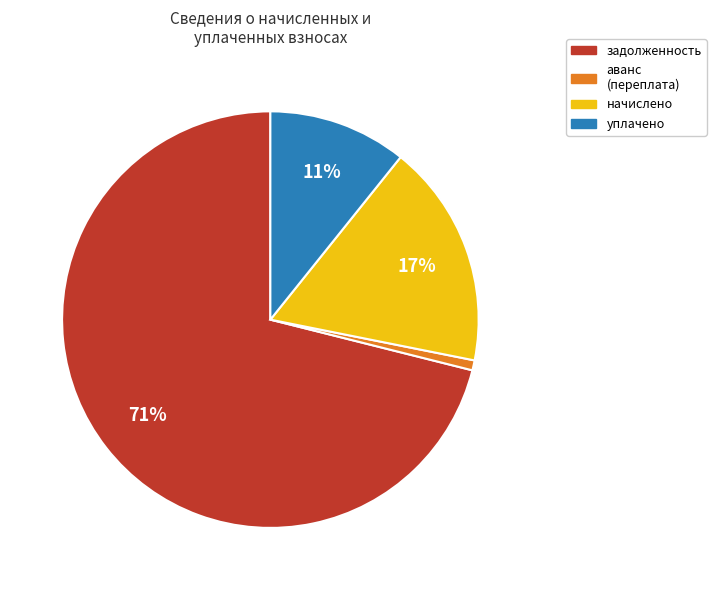

Rank the categories by value from highest to lowest.

задолженность, начислено, уплачено, аванс (переплата)